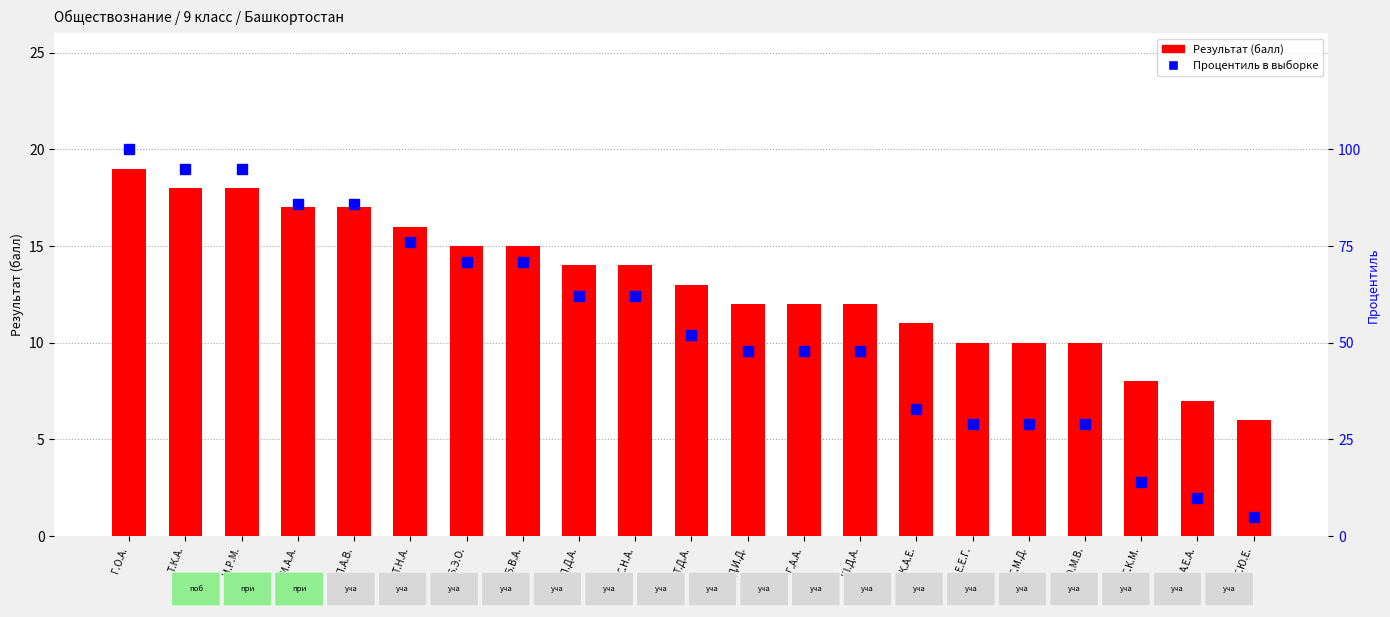

Reading right to left, list all the values displayed in this chart.

Результат (балл): С.Ю.Е.=6	А.Е.А.=7	С.К.М.=8	Ю.М.В.=10	С.М.Д.=10	Е.Е.Г.=10	К.А.Е.=11	Ш.Д.А.=12	Г.А.А.=12	Д.И.Д.=12	Т.Д.А.=13	С.Н.А.=14	П.Д.А.=14	Б.В.А.=15	Б.Э.О.=15	Т.Н.А.=16	П.А.В.=17	И.А.А.=17	М.Р.М.=18	Т.К.А.=18	Г.О.А.=19
Процентиль в выборке: С.Ю.Е.=5	А.Е.А.=10	С.К.М.=14	Ю.М.В.=29	С.М.Д.=29	Е.Е.Г.=29	К.А.Е.=33	Ш.Д.А.=48	Г.А.А.=48	Д.И.Д.=48	Т.Д.А.=52	С.Н.А.=62	П.Д.А.=62	Б.В.А.=71	Б.Э.О.=71	Т.Н.А.=76	П.А.В.=86	И.А.А.=86	М.Р.М.=95	Т.К.А.=95	Г.О.А.=100